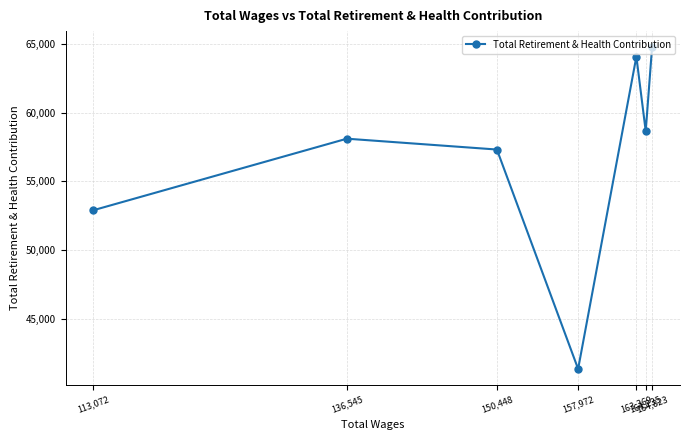

Is it true that the value at 150,448 is 57308?

True